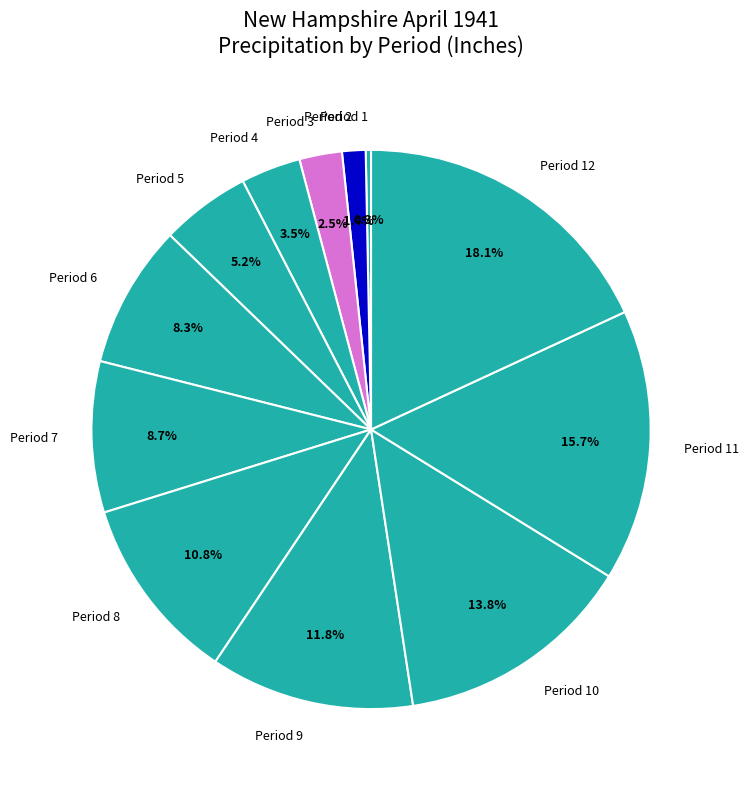

To the nearest percent, what is the difference between the Period 12 and Period 5 slice percentages?

13%